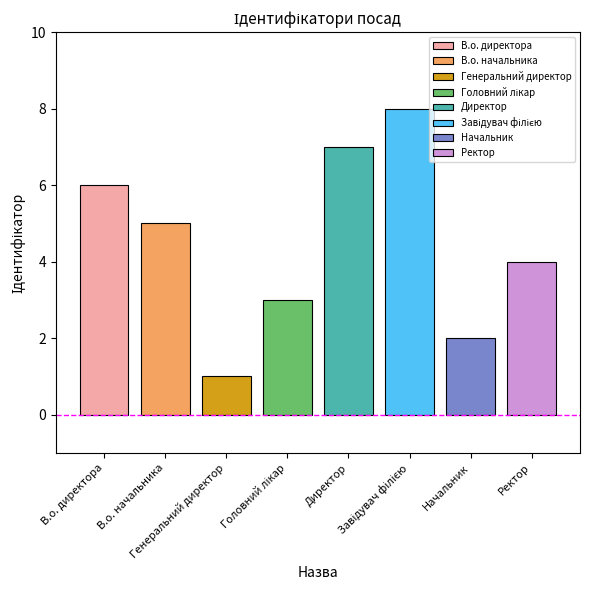

How many values are below 5?

4